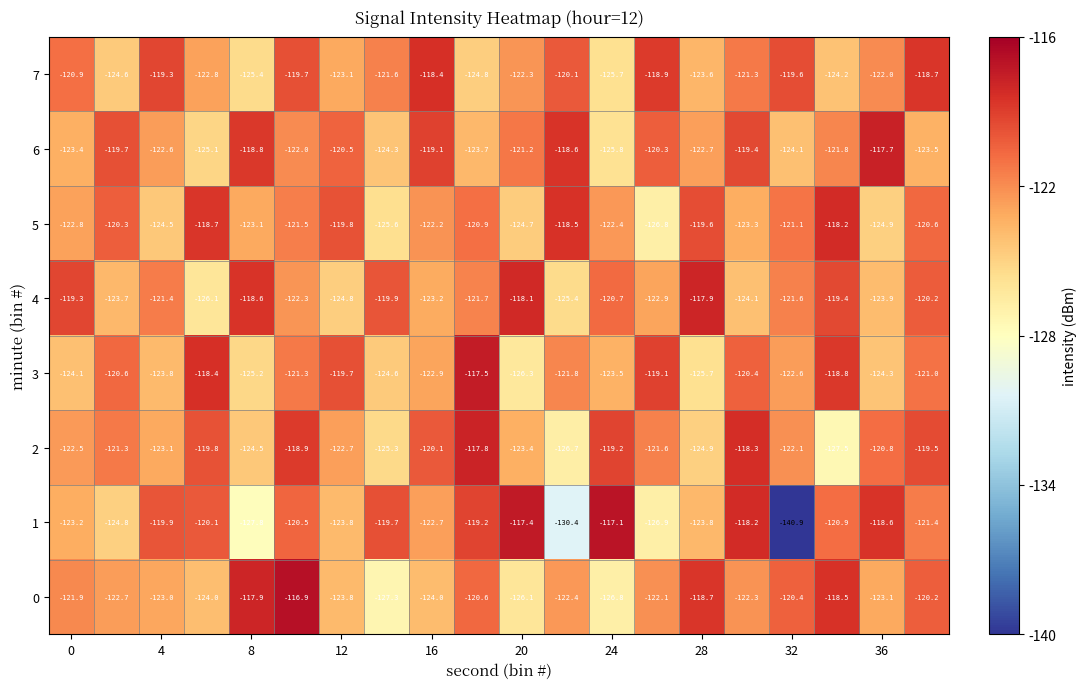

What is the difference between the second highest and minimum values in the 1 series?

23.5